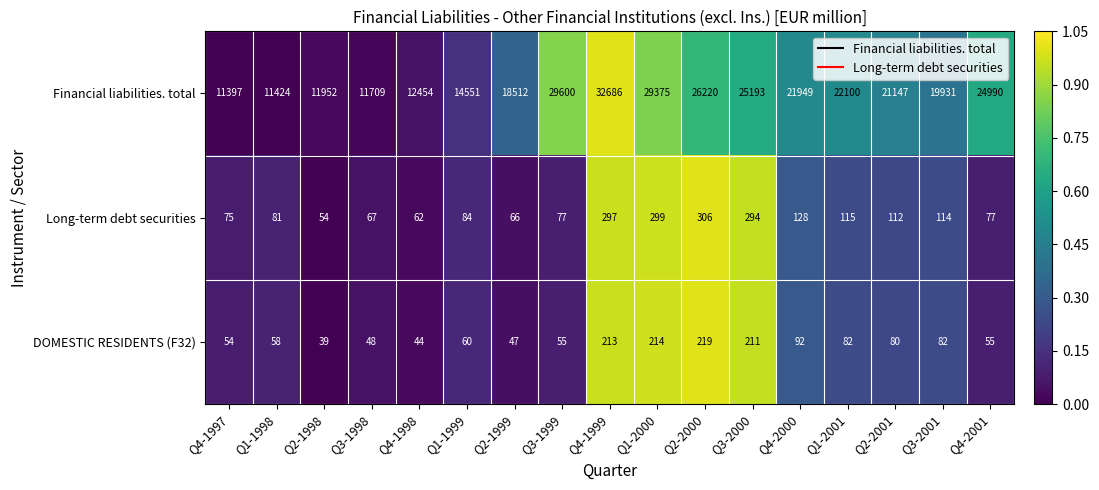

Between Q2-2000 and Q2-2001, which series saw the biggest shift?

Financial liabilities. total